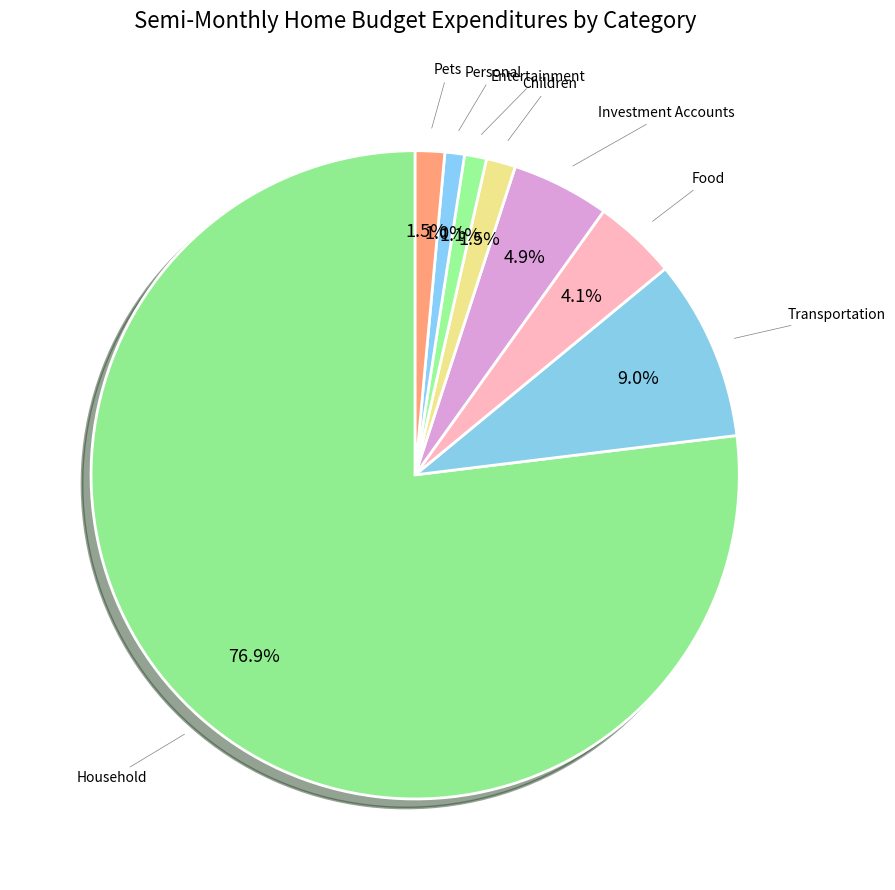

What percentage is NOT represented by Children?

98.5%